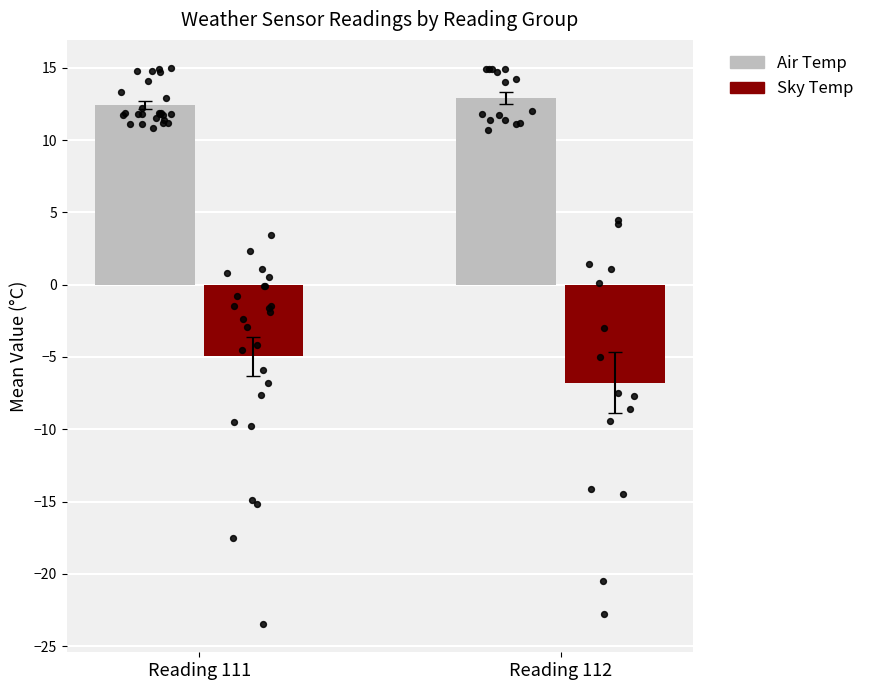

Which series reaches the minimum Y coordinate?

Sky Temp